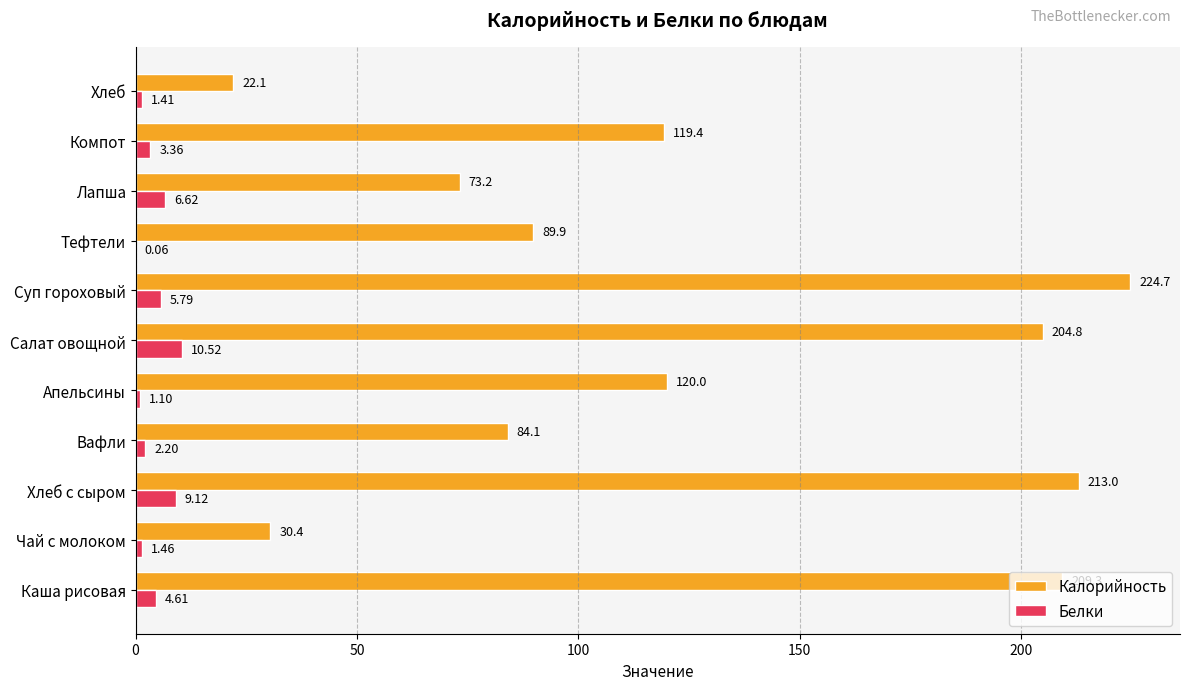

What are all the series names shown in the legend?

Калорийность, Белки